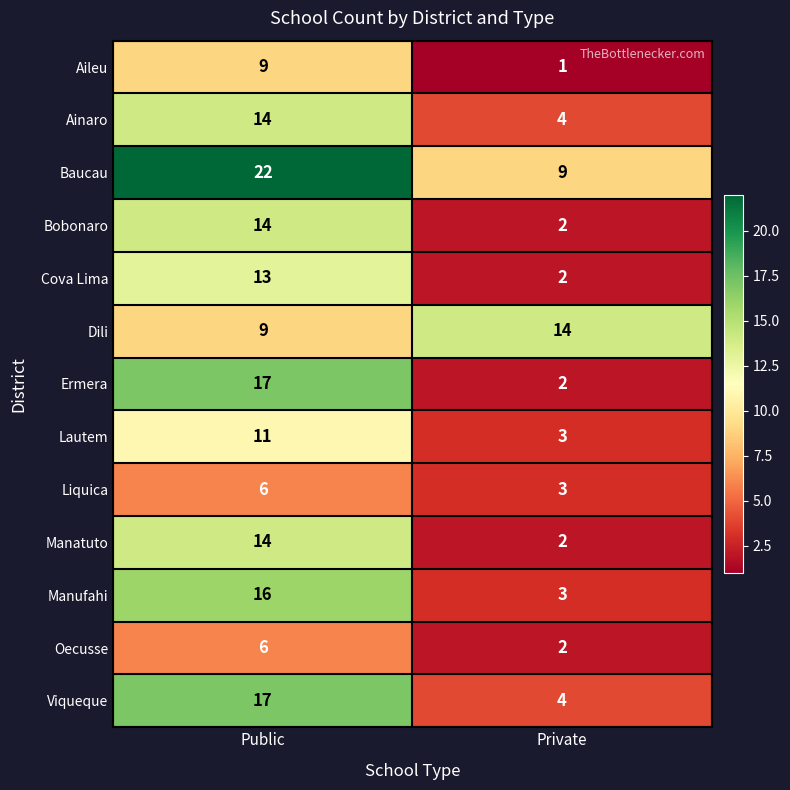

Rank the categories by Viqueque value from lowest to highest.

Private, Public